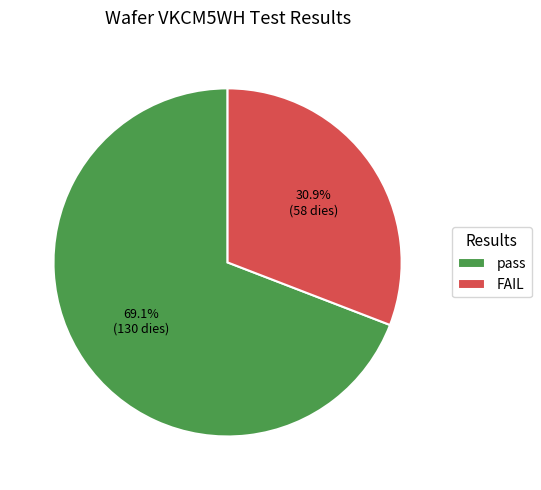

Approximately how many times larger is the value at pass compared to FAIL?

2.2